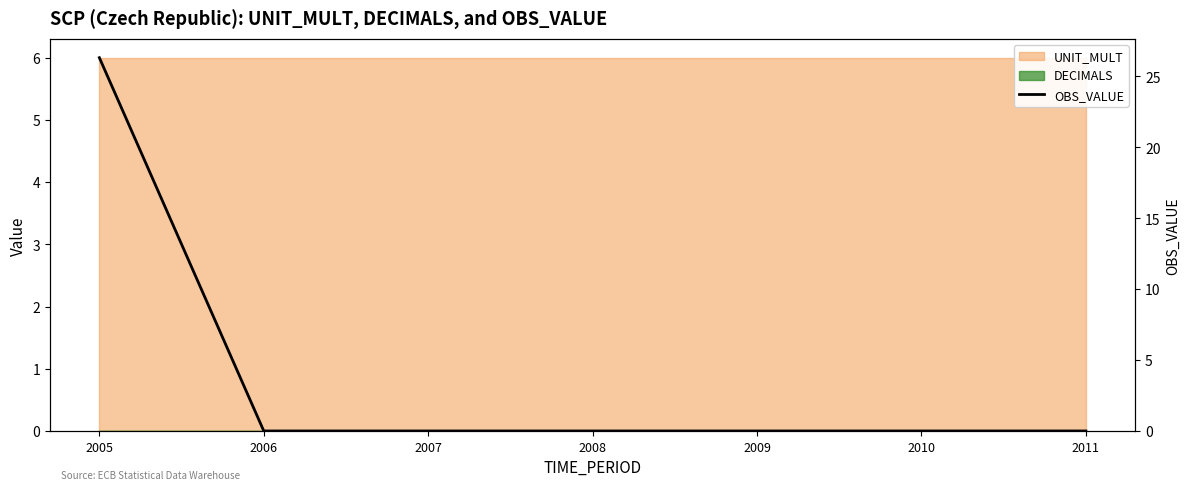

Reading left to right, transcribe all the data shown in this chart.

26.3	0.0	0.0	0.0	0.0	0.0	0.0